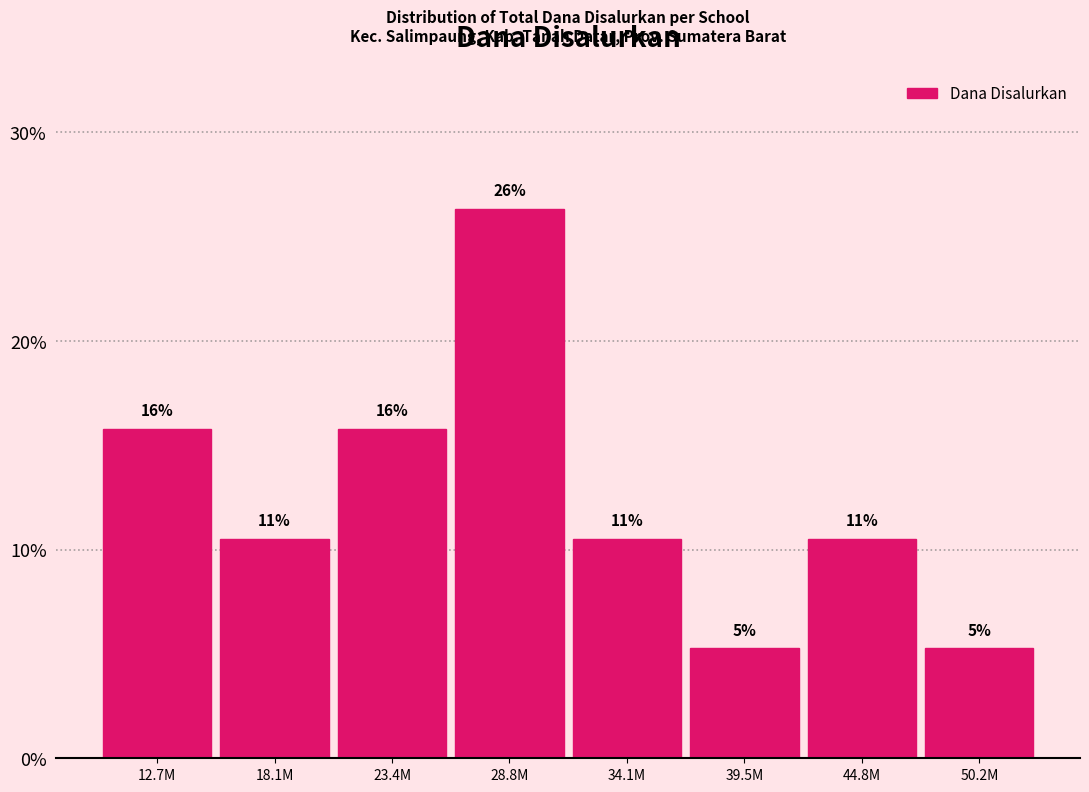

How many bars are there in total?

8